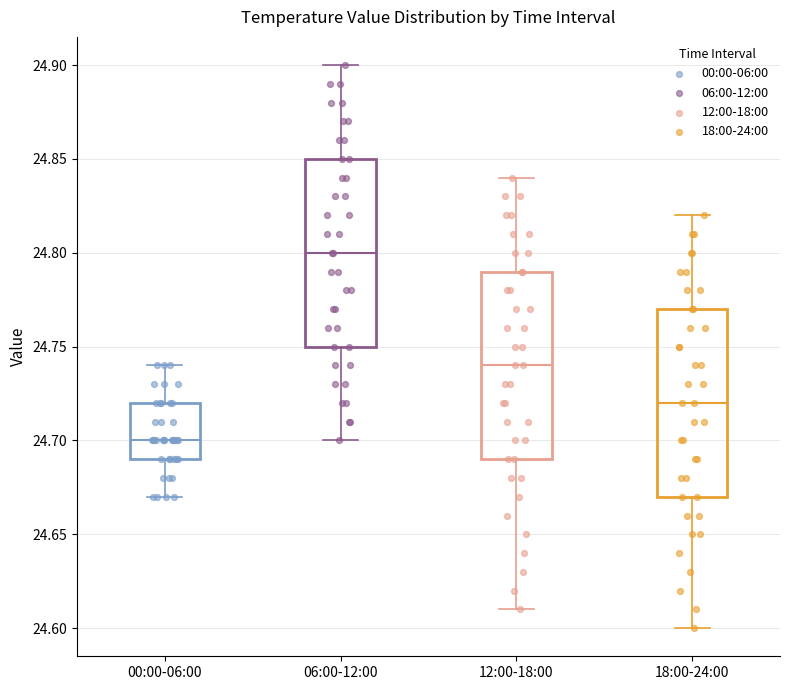

Reading left to right, transcribe this box plot: for each box, give where its median line is, the range the box spans, and where its two whiskers end, as read against the y-axis. The values are not printed on the chart, so give them approximately, as read against the axis.

00:00-06:00: median 24.70, box 24.69 to 24.72, whiskers 24.67 to 24.74
06:00-12:00: median 24.80, box 24.75 to 24.85, whiskers 24.70 to 24.90
12:00-18:00: median 24.74, box 24.69 to 24.79, whiskers 24.61 to 24.84
18:00-24:00: median 24.72, box 24.67 to 24.77, whiskers 24.60 to 24.82